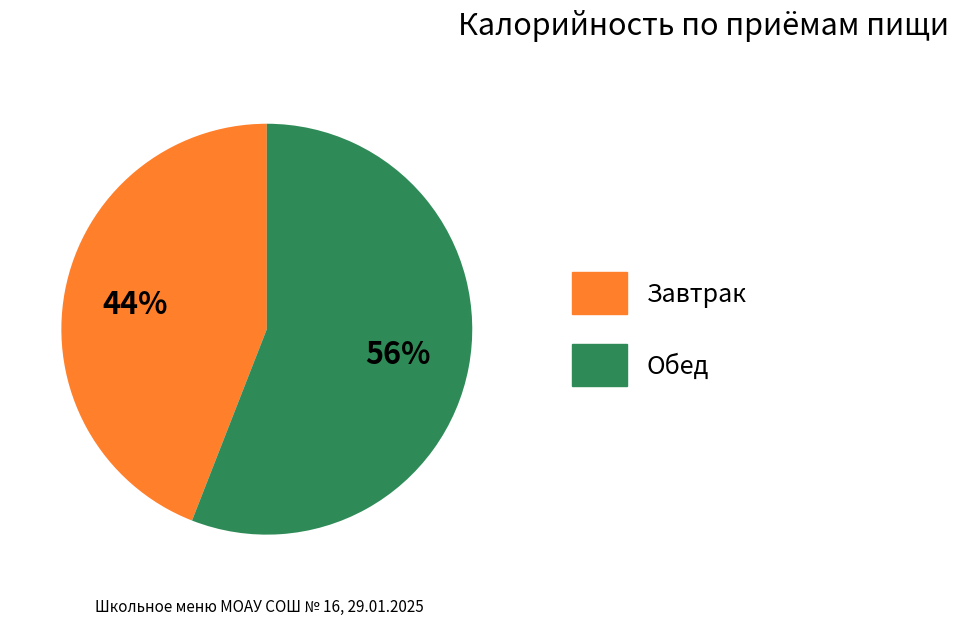

To the nearest percent, what percentage of the pie is Завтрак?

44%